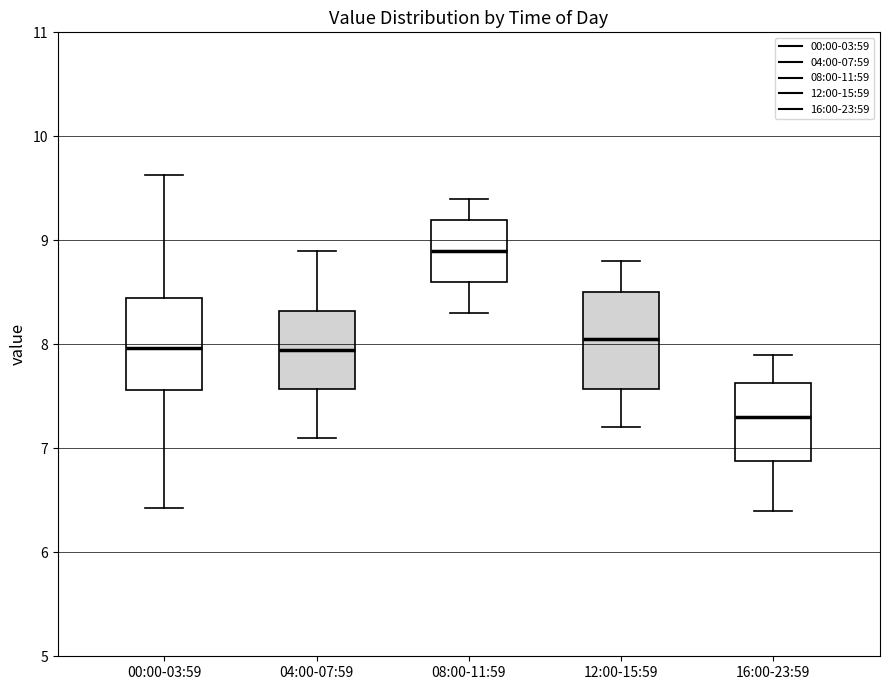

Which box has the lowest median line?

16:00-23:59